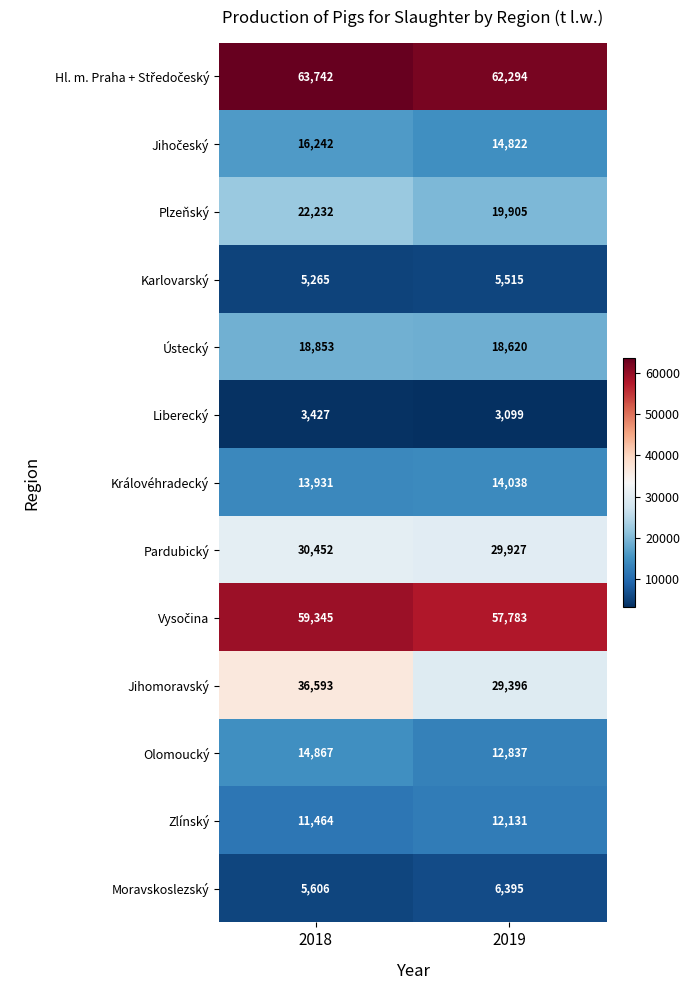

Rank the categories by Jihomoravský value from lowest to highest.

2019, 2018